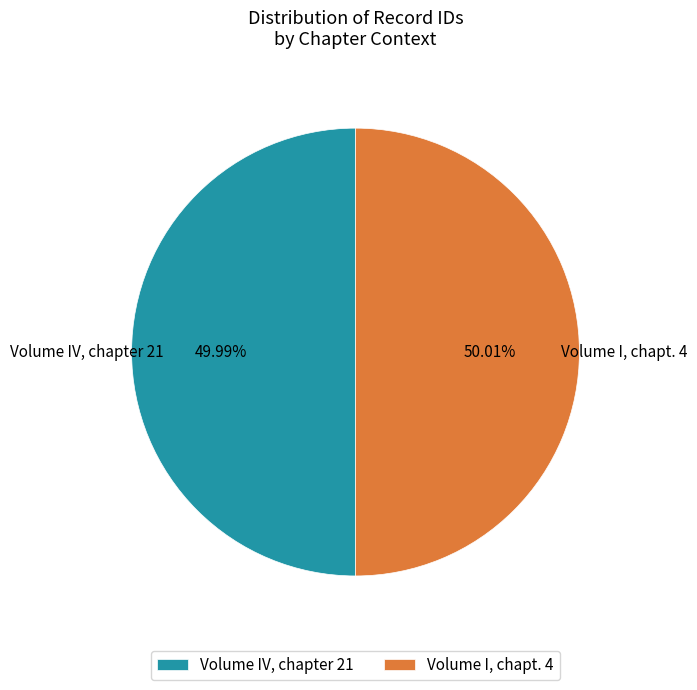

Does any single category account for the majority?

Yes